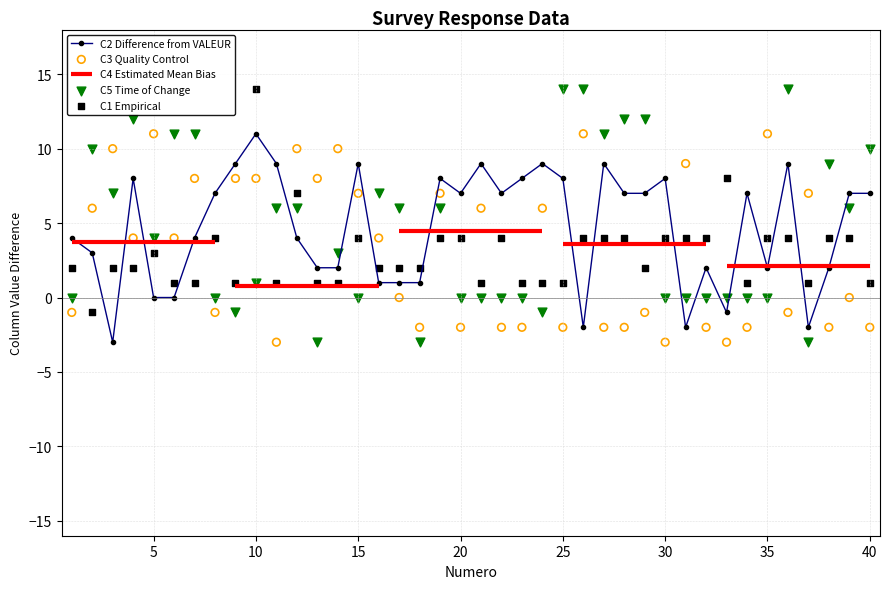

Which series reaches the minimum Y coordinate?

C2 Difference from VALEUR